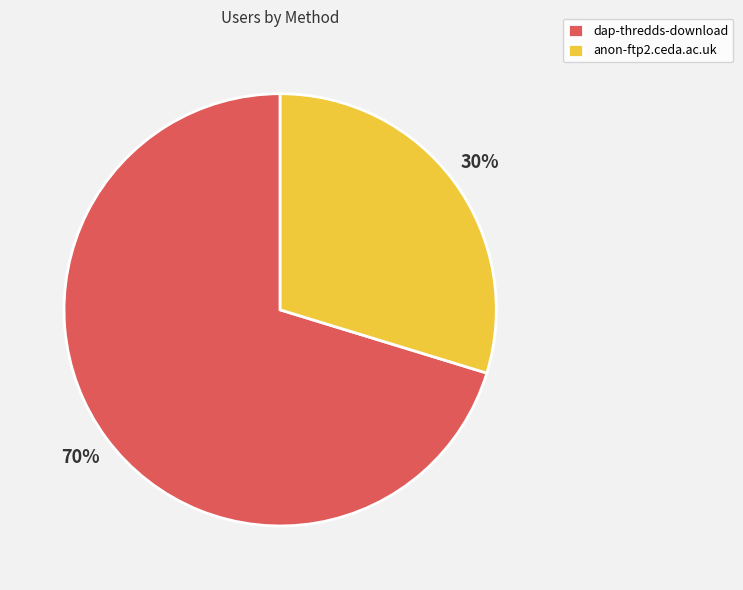

To the nearest percent, what is the average slice percentage?

50%